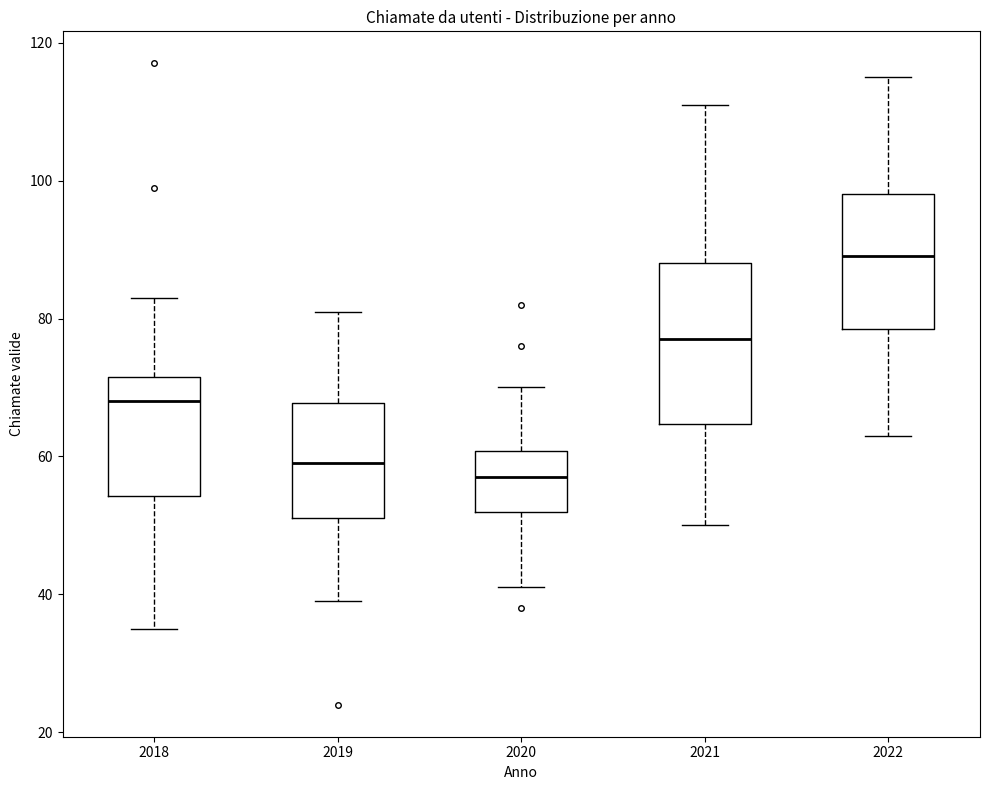

Which box has the highest median line?

2022